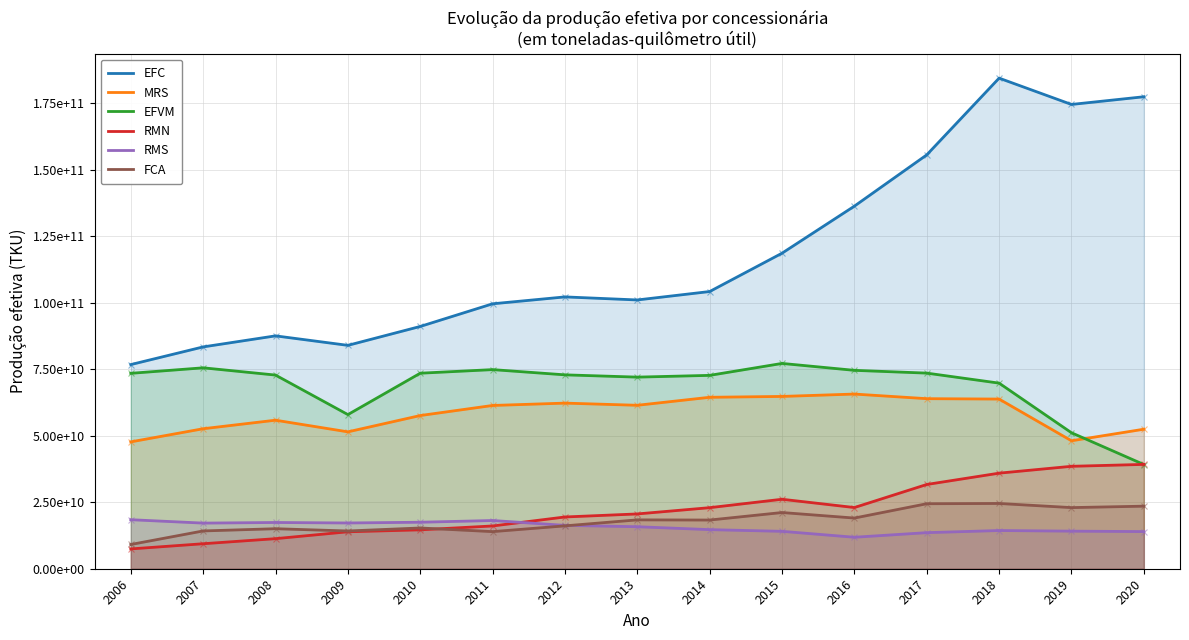

How many lines are shown in the chart?

6